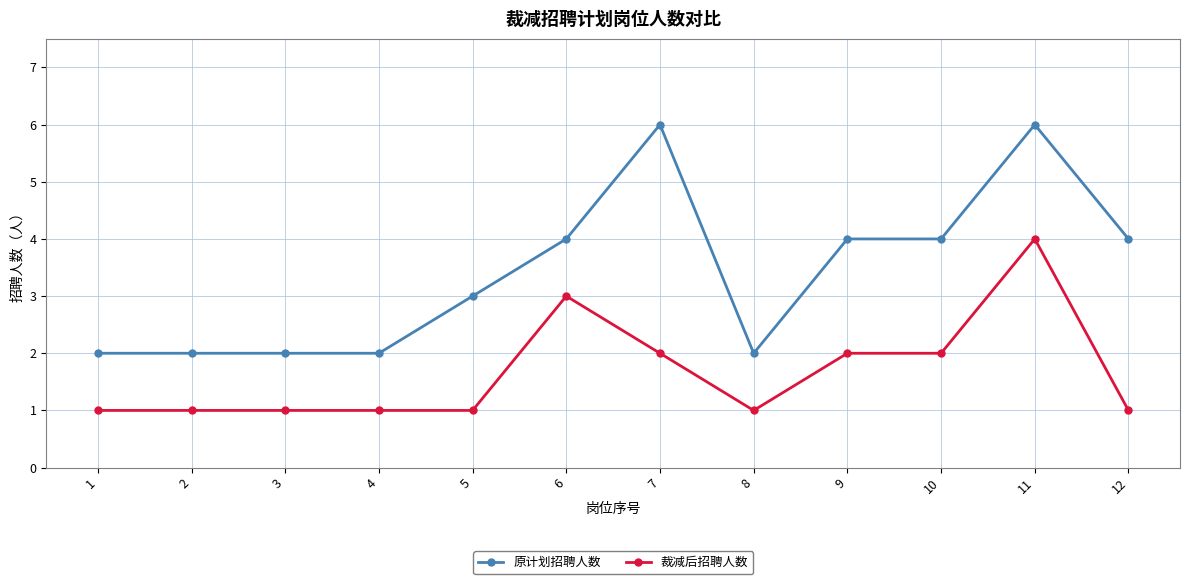

Reading left to right, what are all the values shown in this chart?

原计划招聘人数: 1=2	2=2	3=2	4=2	5=3	6=4	7=6	8=2	9=4	10=4	11=6	12=4
裁减后招聘人数: 1=1	2=1	3=1	4=1	5=1	6=3	7=2	8=1	9=2	10=2	11=4	12=1